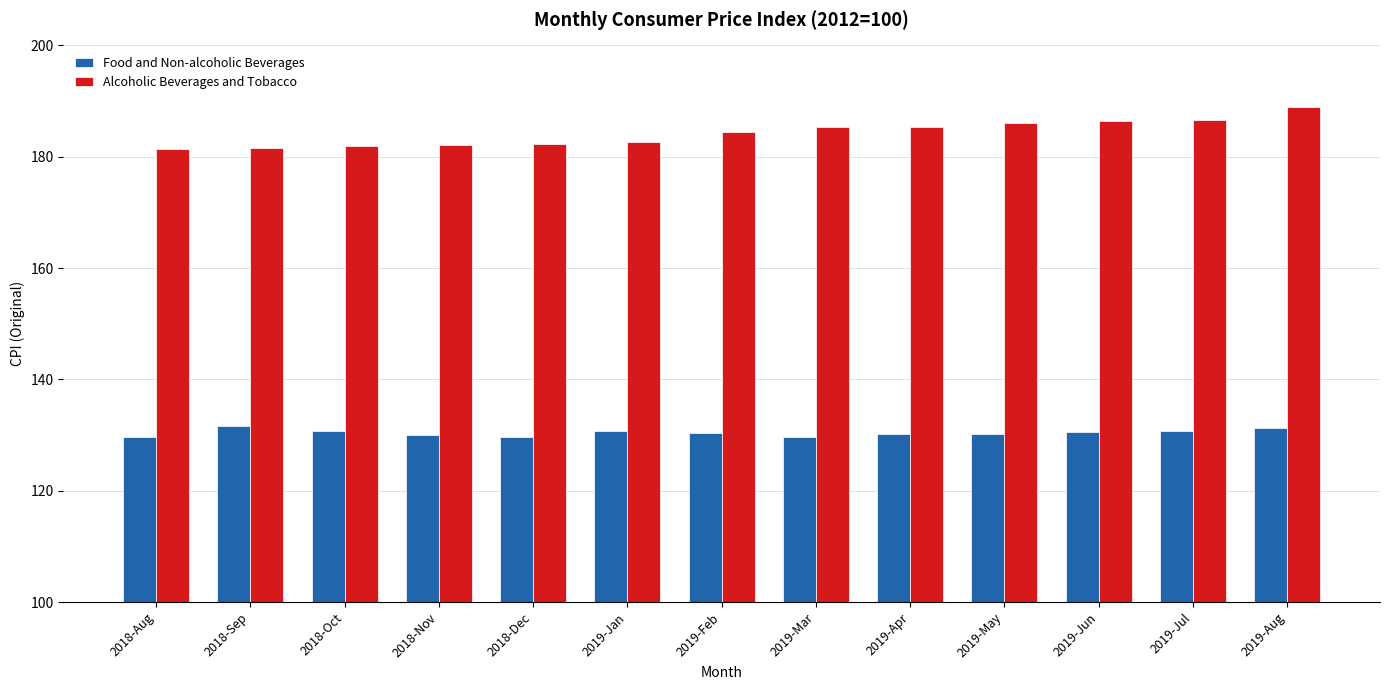

What is the sum of all Alcoholic Beverages and Tobacco values?

2395.1